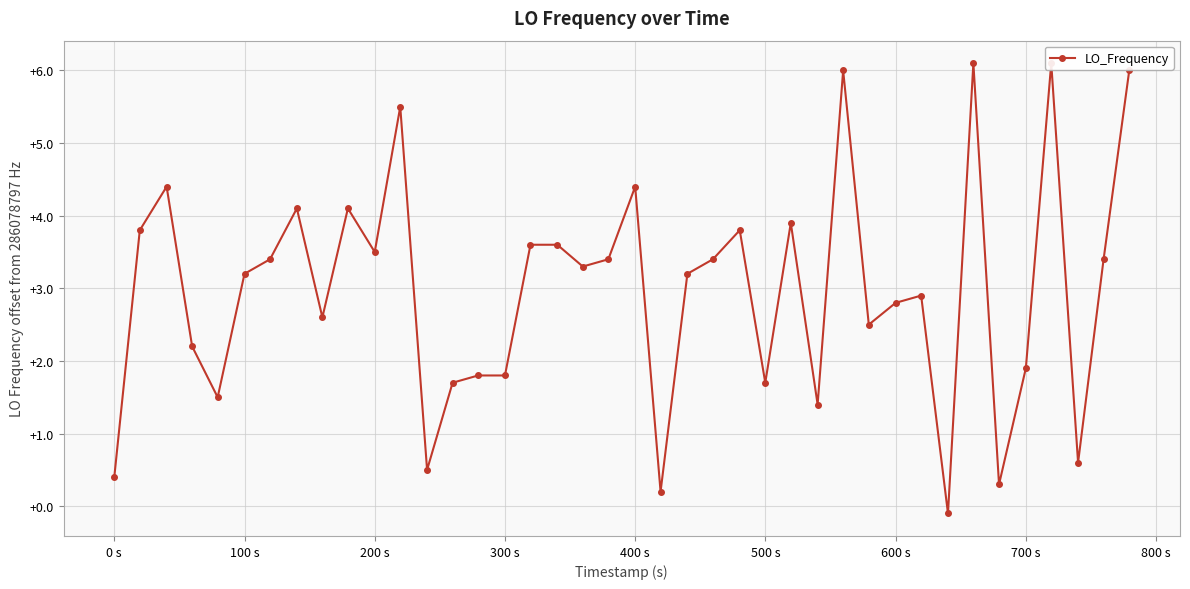

True or false: the data shows 10.4 at 33.

False